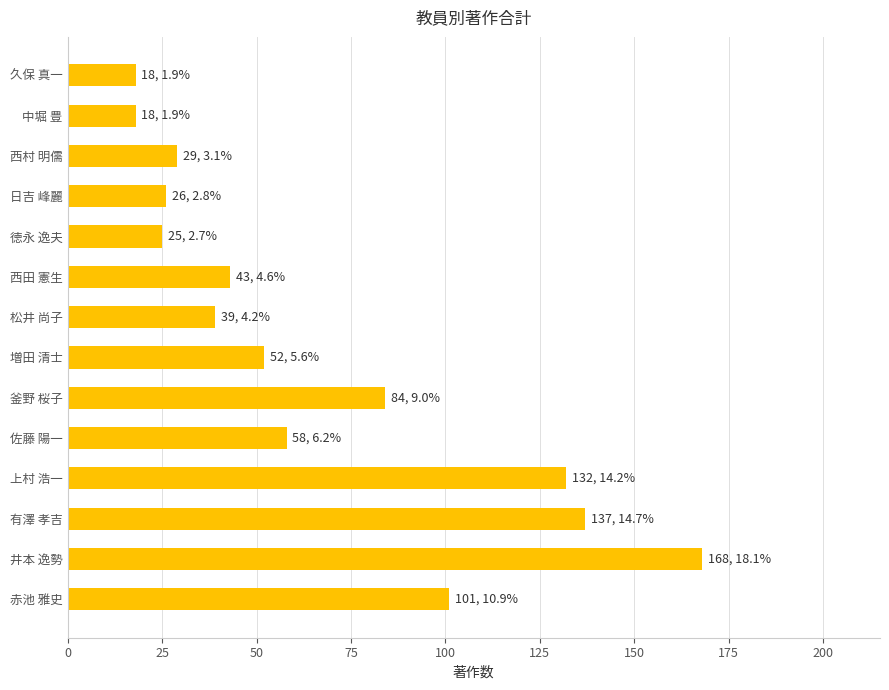

Is it true that the value at 有澤 孝吉 is 137?

True